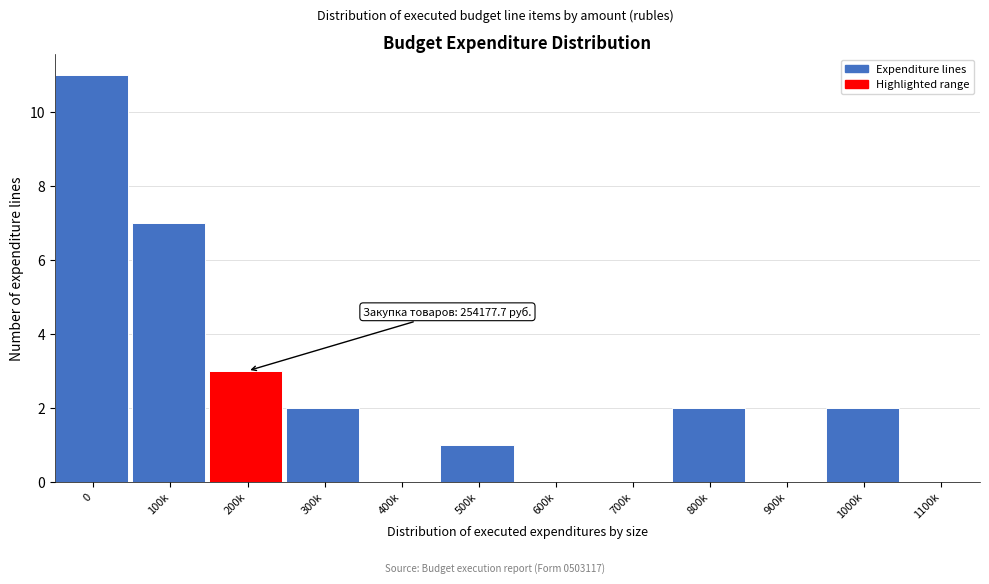

Reading left to right, what are all the values shown in this chart?

0=11	100k=7	200k=3	300k=2	400k=0	500k=1	600k=0	700k=0	800k=2	900k=0	1000k=2	1100k=0